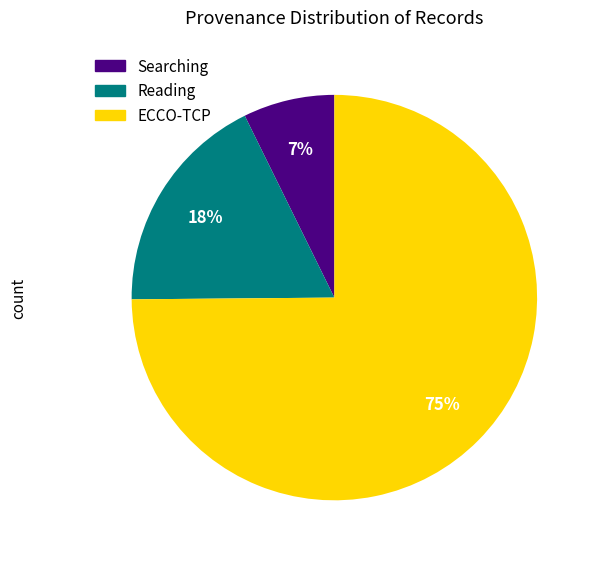

Is there any slice that represents more than half of the pie?

Yes